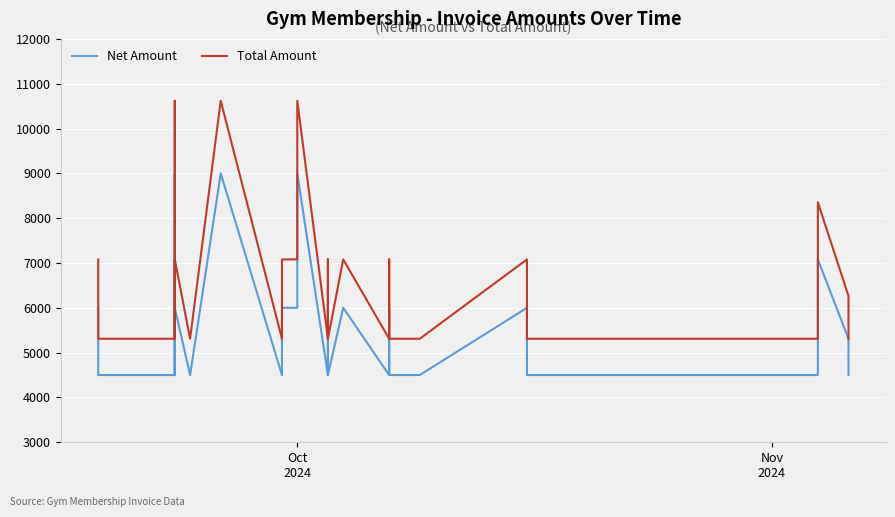

What is the highest value of the Total Amount series?

10620.0